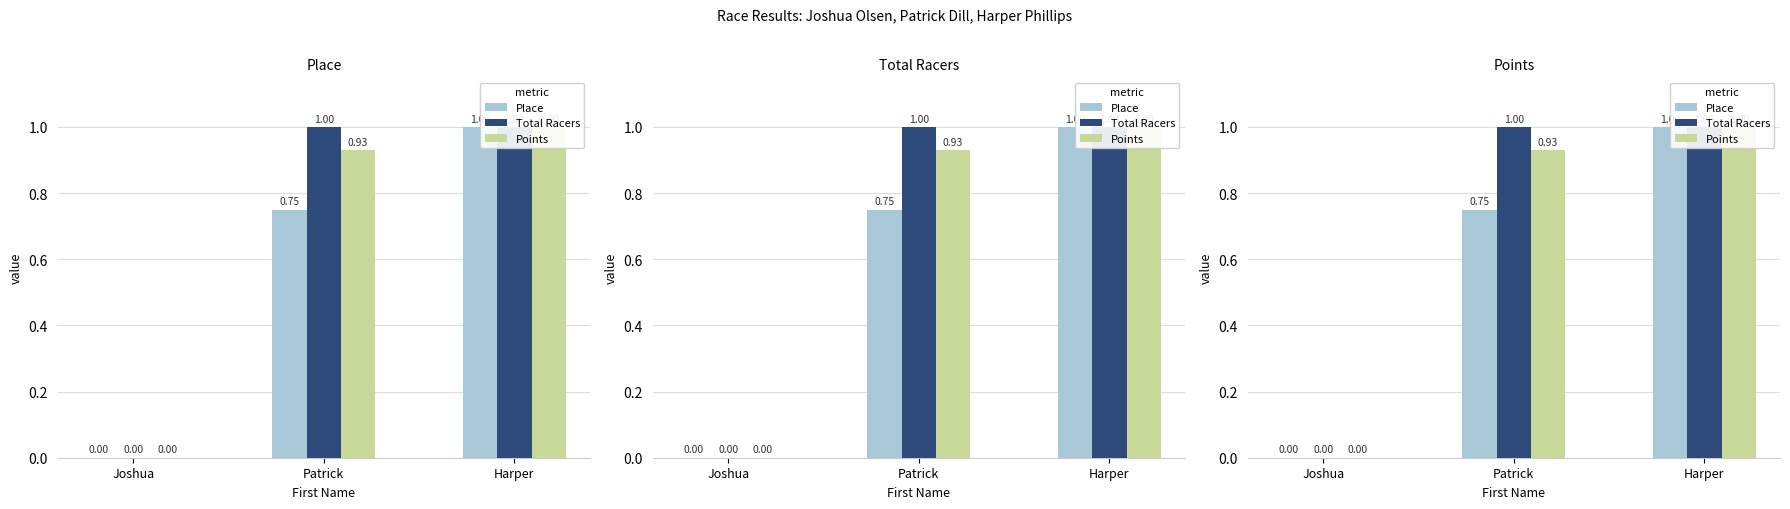

Rank the series at Harper from highest to lowest value.

Place, Total Racers, Points